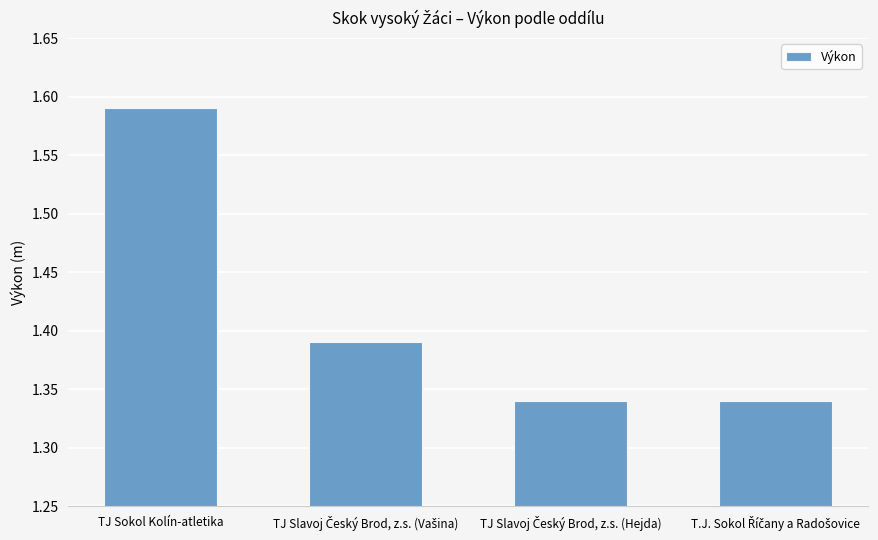

Which category has the highest value across all series?

TJ Sokol Kolín-atletika